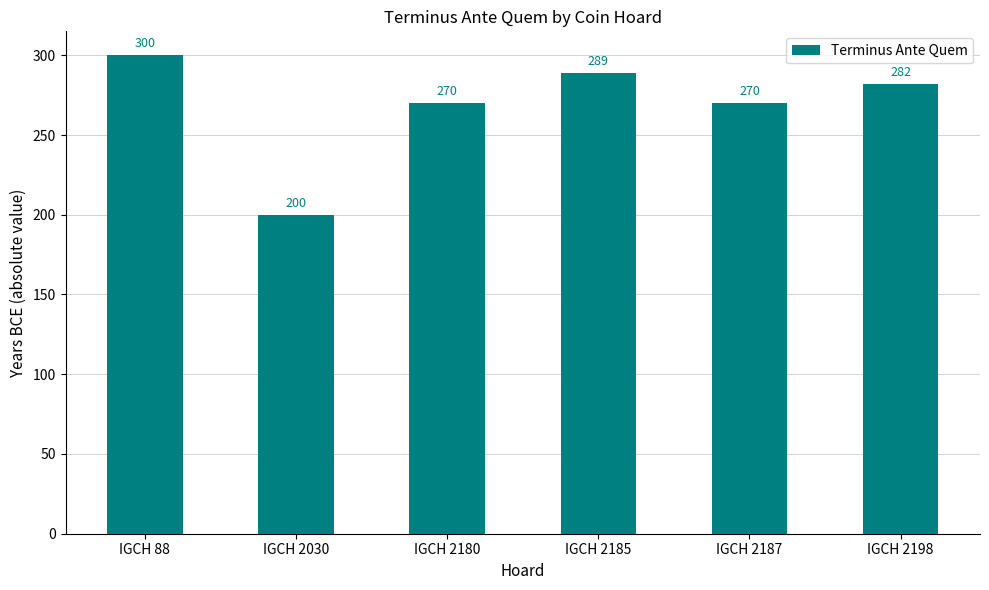

What is the difference between the values at IGCH 2187 and IGCH 2185?

19